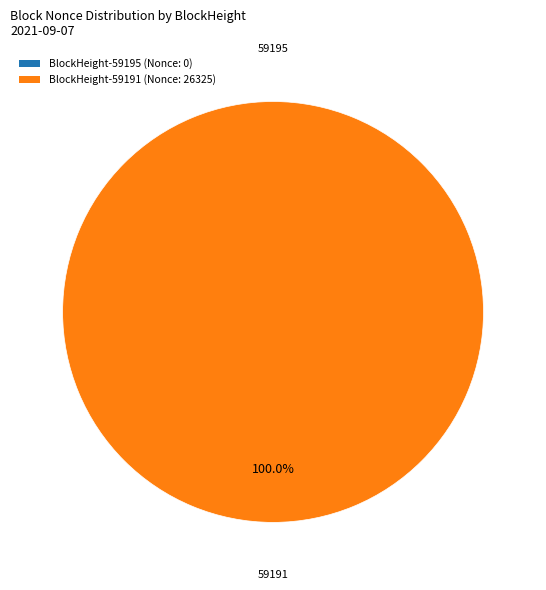

What is the largest slice in the pie chart?

59191